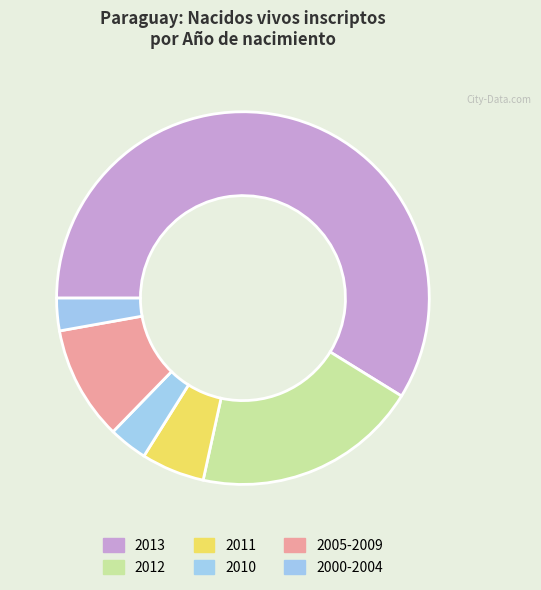

To the nearest percent, what percentage of the pie is 2000-2004?

3%